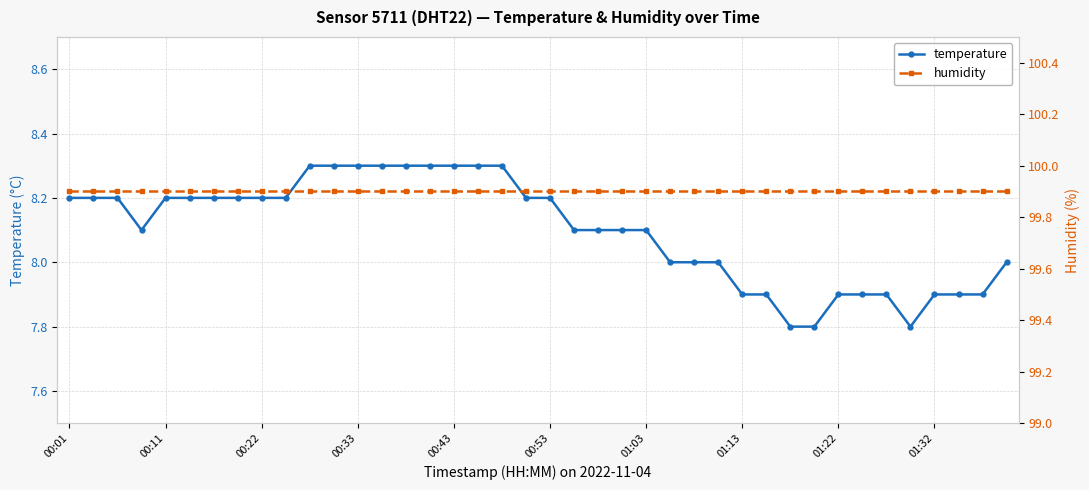

At 34, list the series in order from smallest to largest.

temperature, humidity